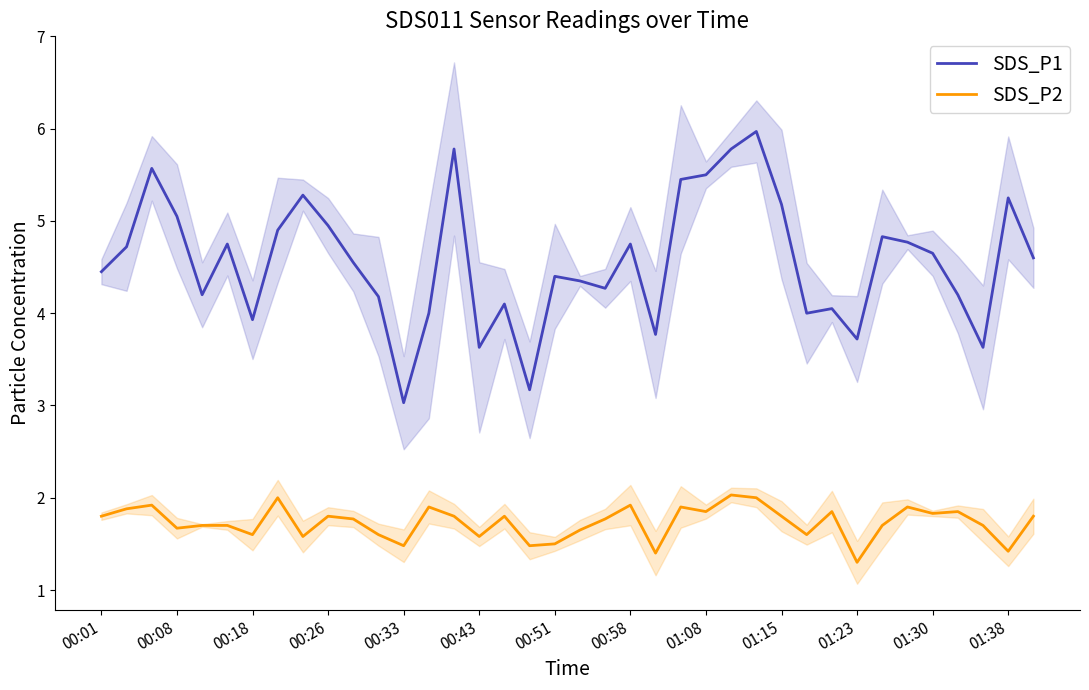

Does the chart have visible grid lines?

No